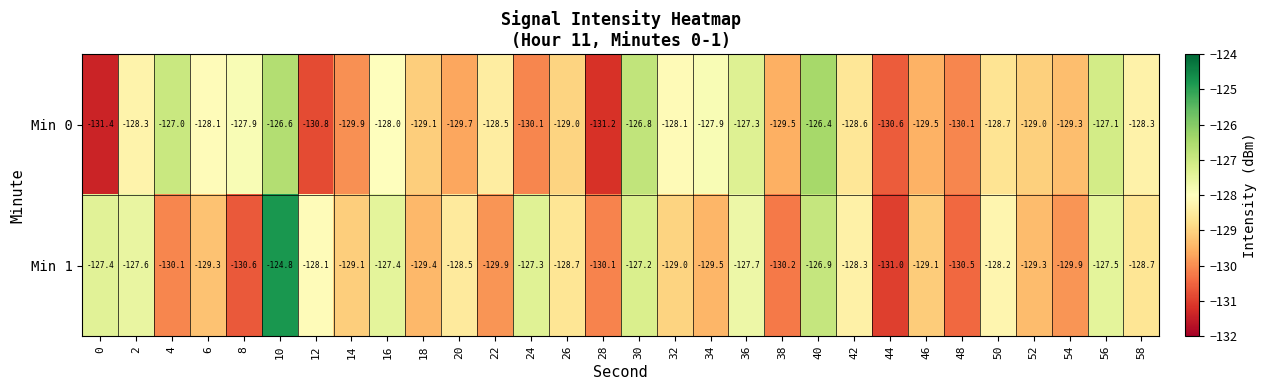

At which label is Min 1 closest to -127?

40